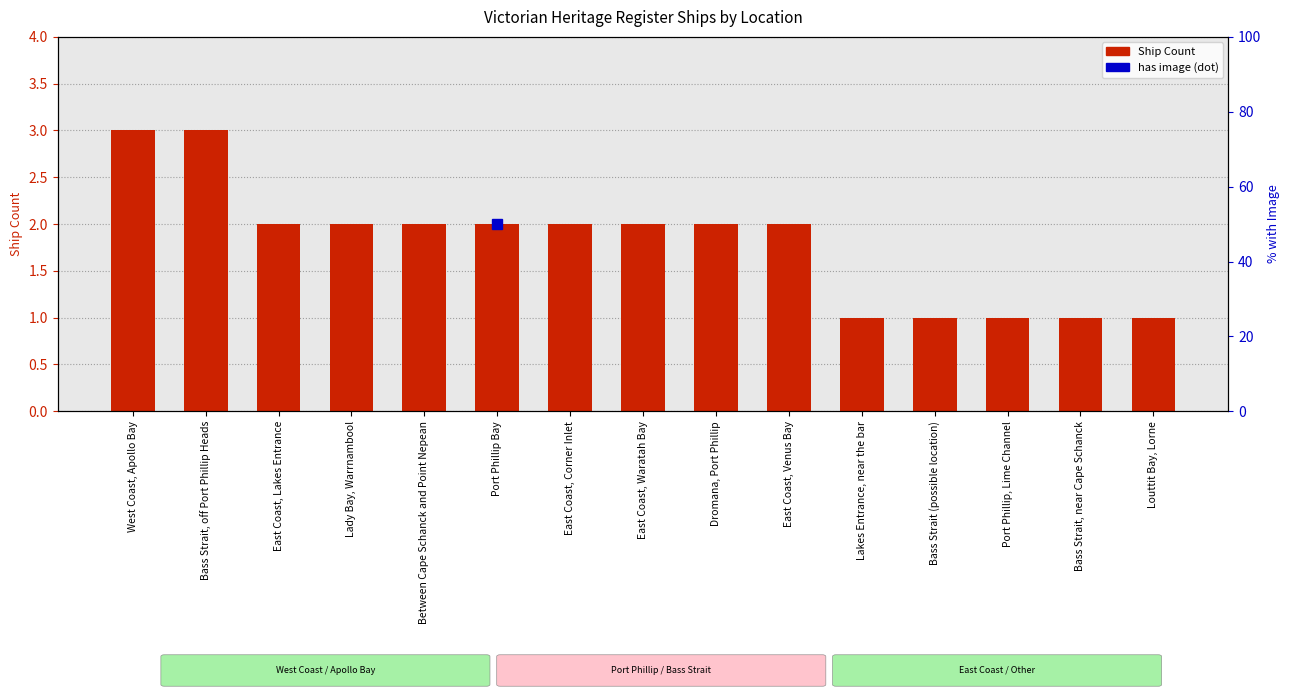

Reading right to left, transcribe all the data shown in this chart.

1	1	1	1	1	2	2	2	2	2	2	2	2	3	3